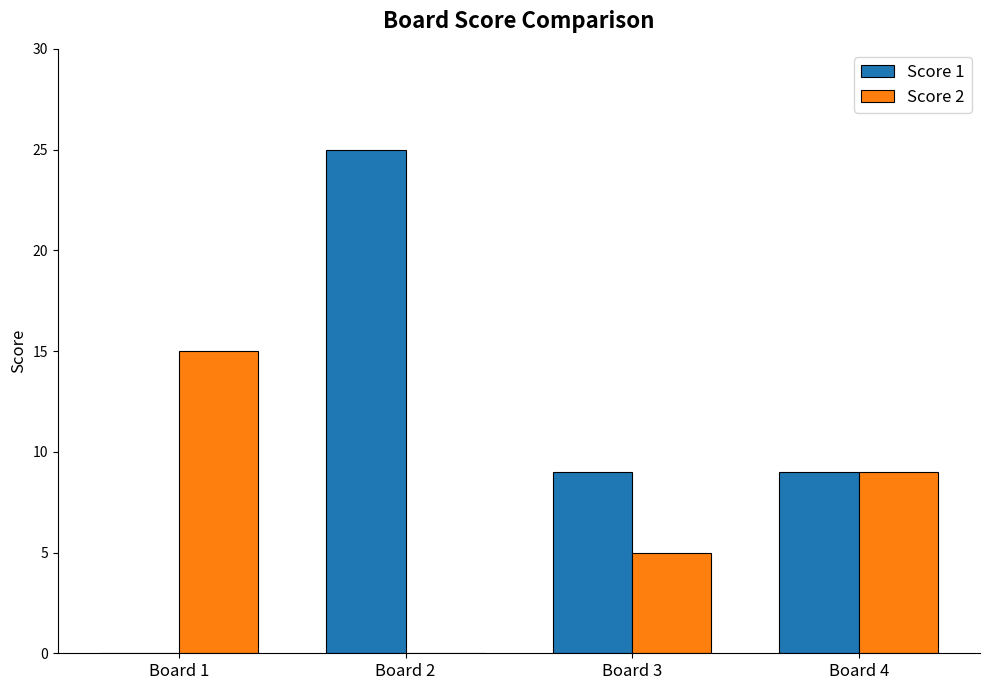

What is the maximum value shown in the chart?

25